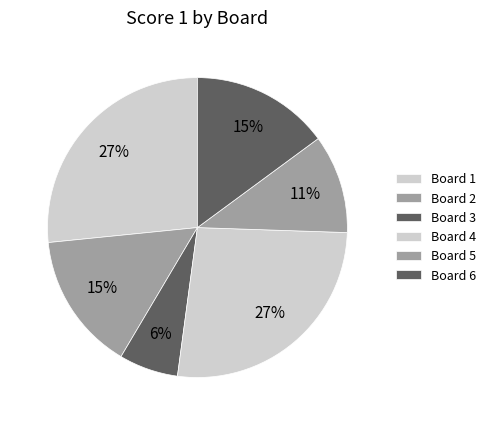

To the nearest percent, what is the combined percentage of Board 5 and Board 6?

26%